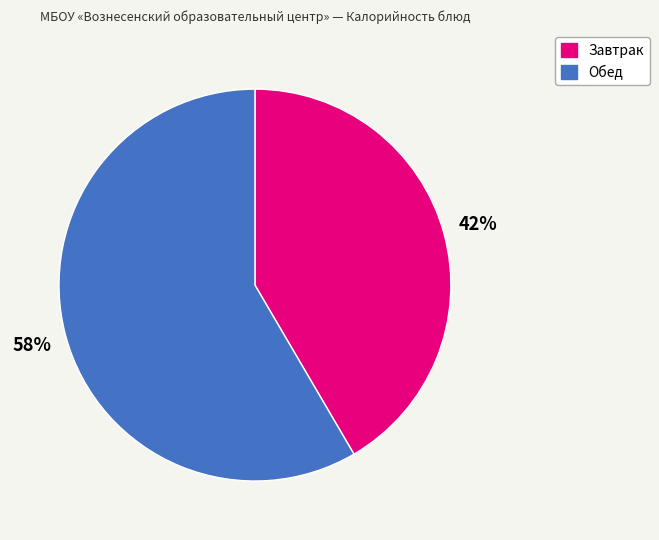

Which category has the smallest portion of the pie?

Завтрак